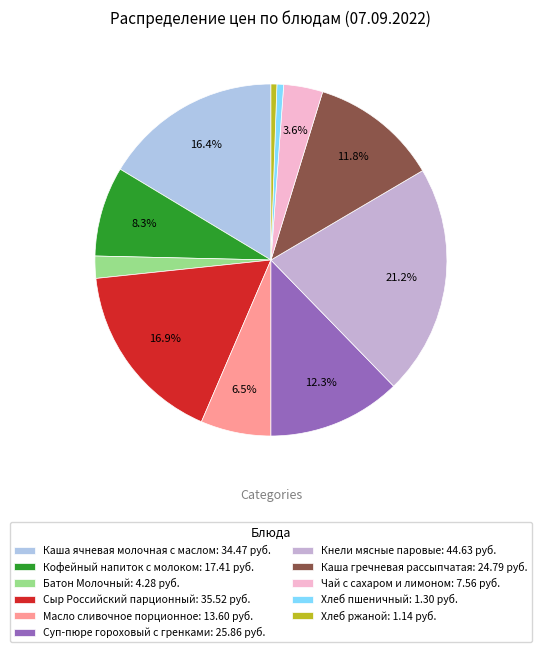

To the nearest percent, what is the combined percentage of Суп-пюре гороховый с гренками and Чай с сахаром и лимоном?

16%